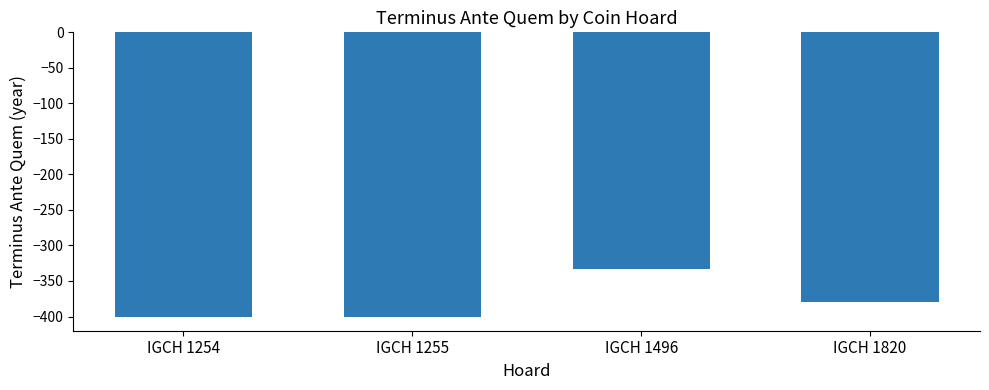

What is the value of the 2nd bar from the left?

-400